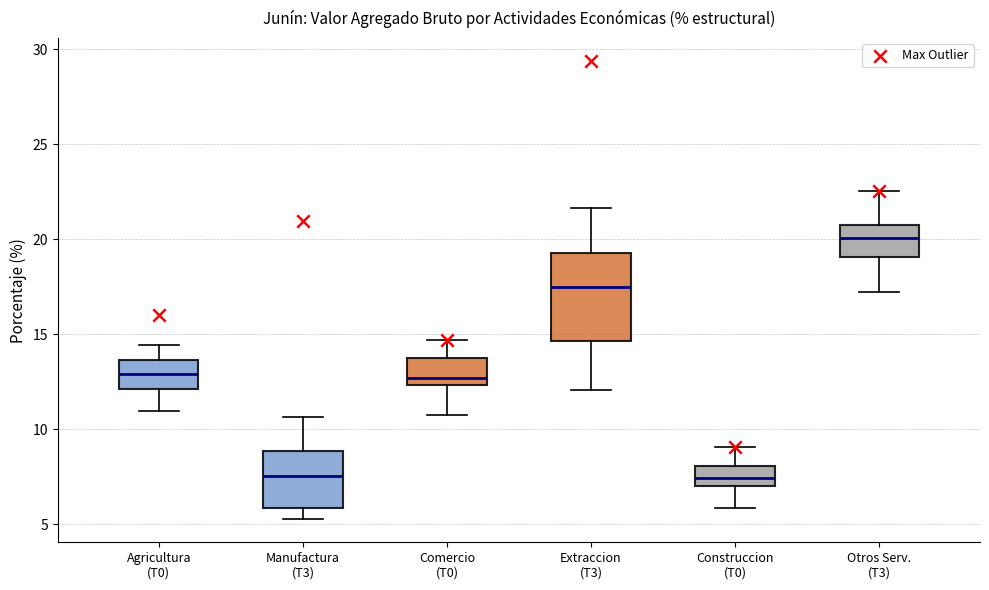

Which box's median line is the highest?

Otros Serv. (T3)